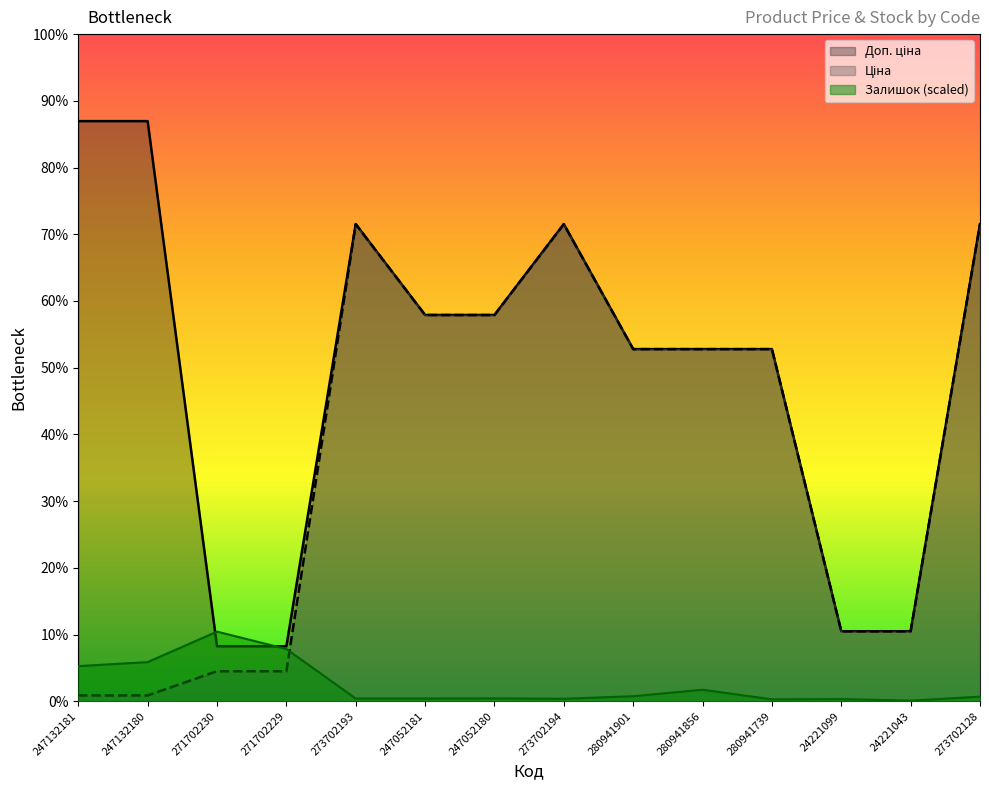

What is the label of the 12th point from the left?

24221099